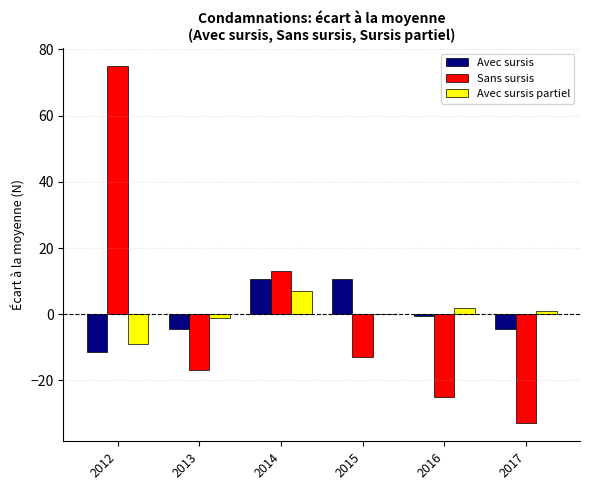

Count the number of data series in this chart.

3